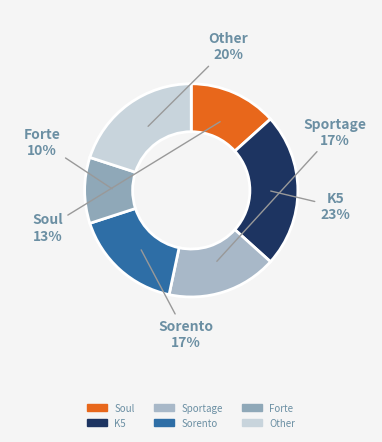

True or false: Soul accounts for 13% of the total.

True